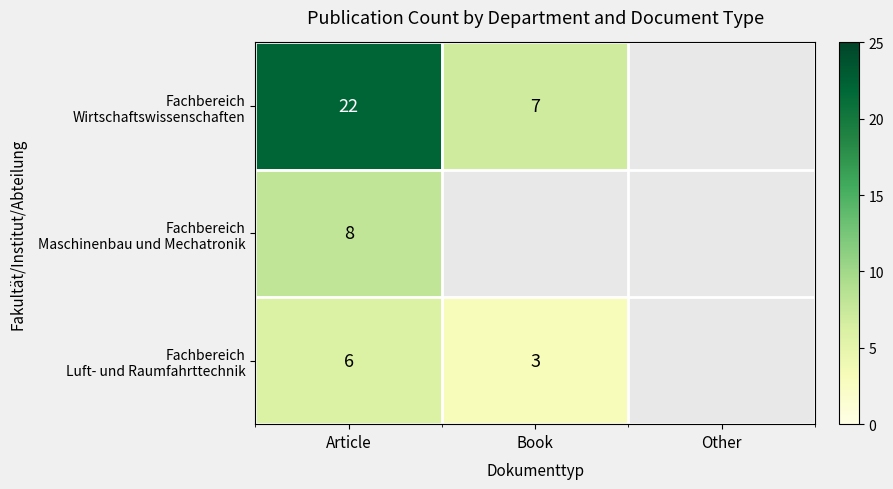

Count the number of data series in this chart.

3